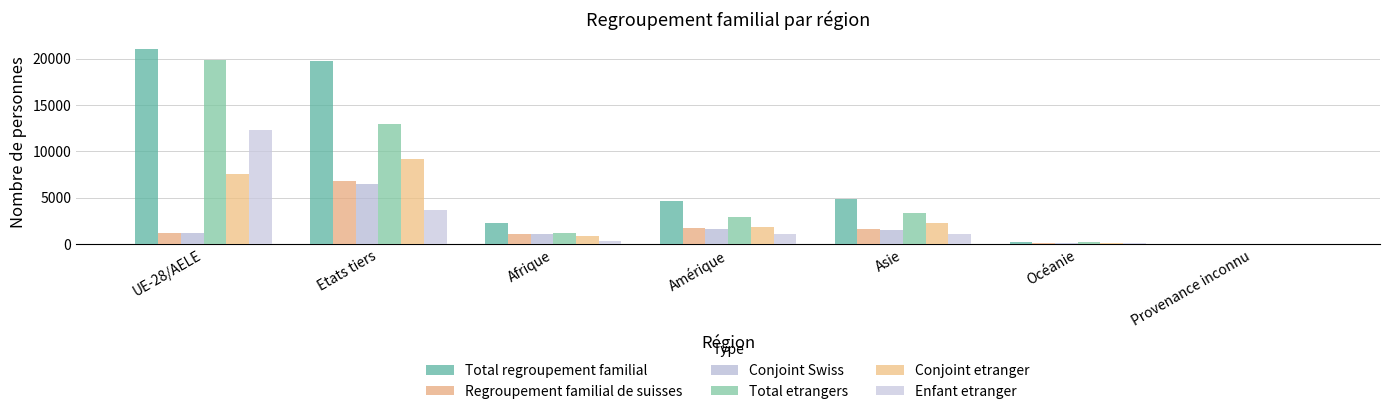

The Total etrangers series shows 304 at Océanie. True or false?

False